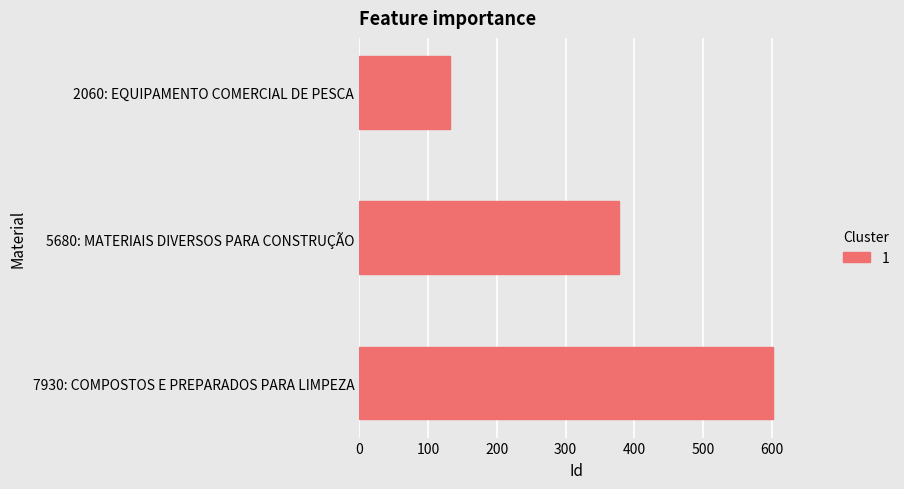

What is the minimum value shown in the chart?

132